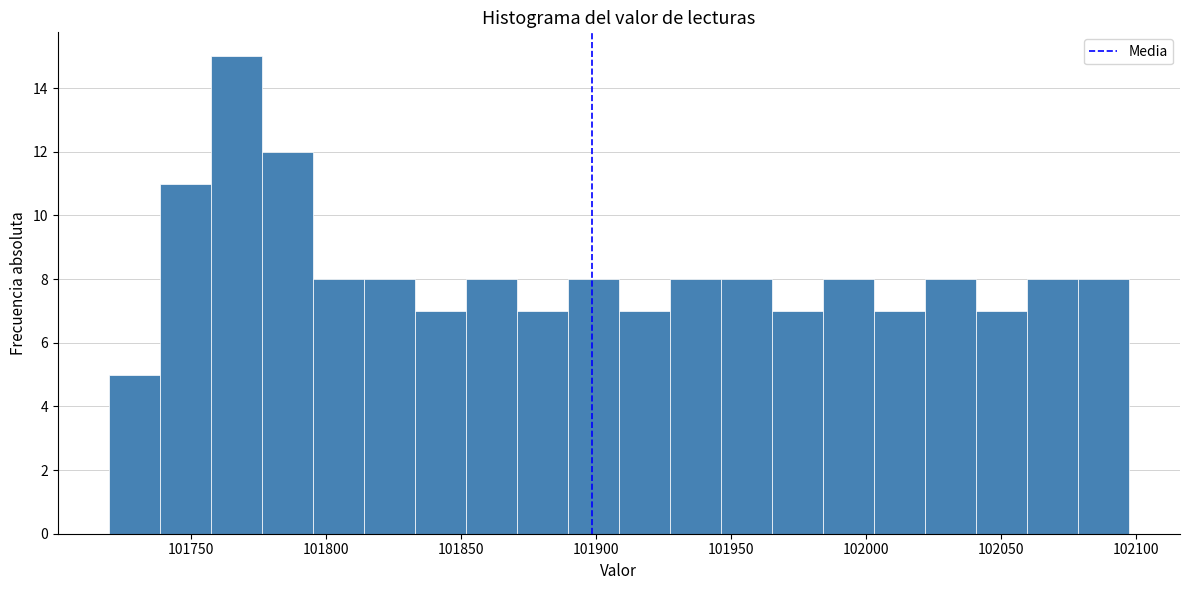

Read against the x-axis, roughly where is the centre of the tallest bar?

101765